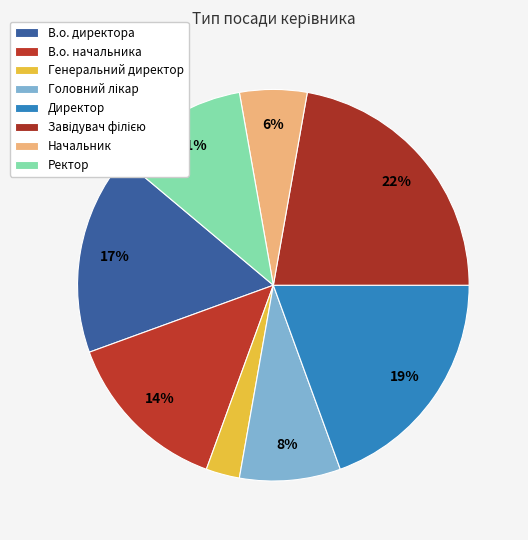

To the nearest percent, what is the average slice percentage?

12%